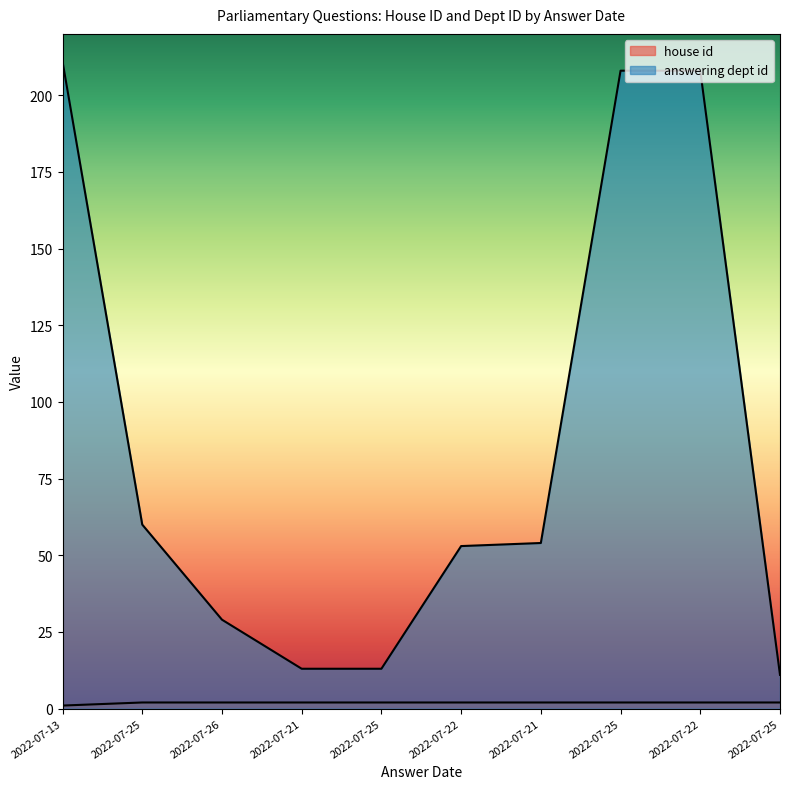

Is the value of house id at 2022-07-22 greater than the value of answering dept id at 2022-07-25?

No